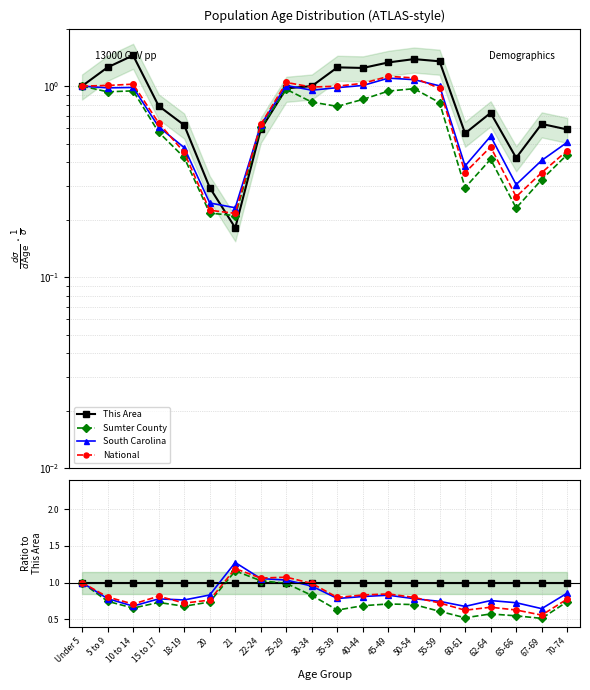

How many interior local peaks does the National series have?

5